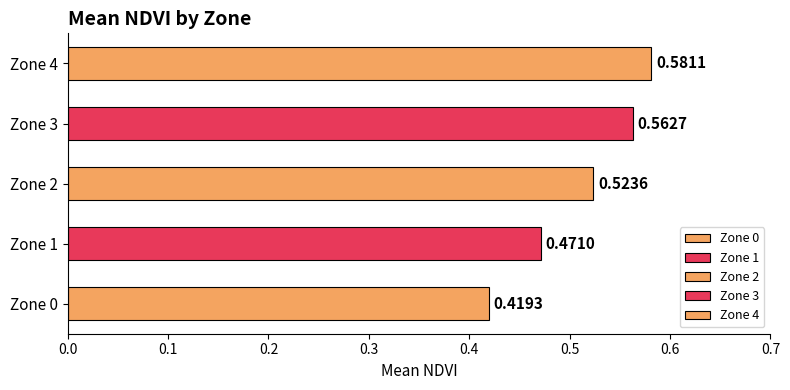

Between Zone 0 and Zone 2, which is larger?

Zone 2